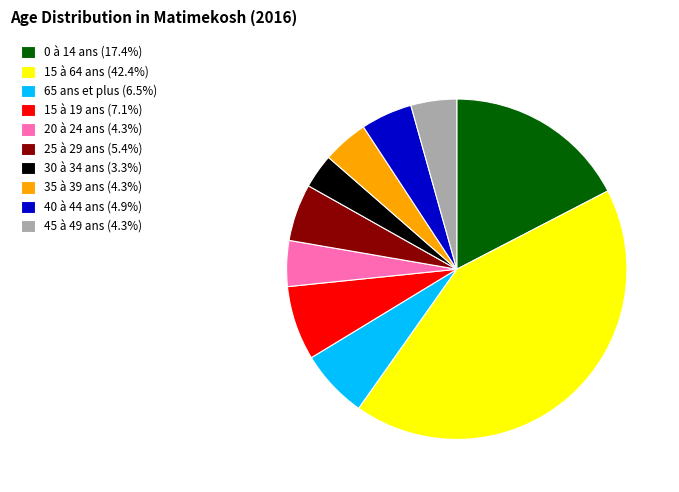

Combined, do 65 ans et plus (6.5%) and 40 à 44 ans (4.9%) account for over 50%?

No